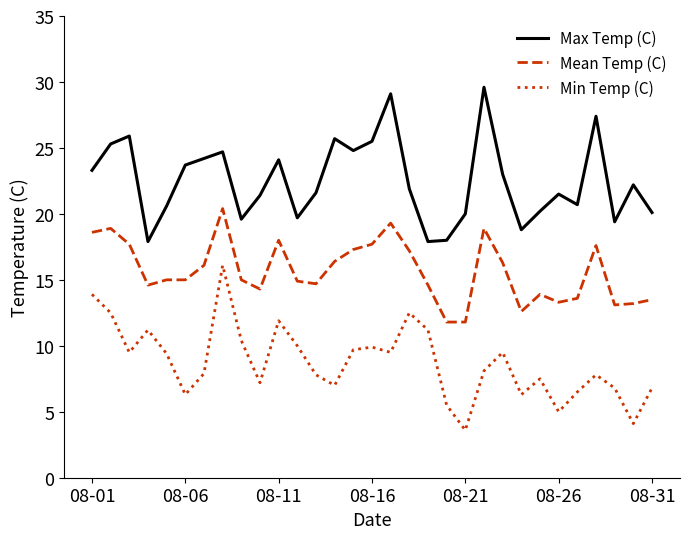

Which series has the largest total across all categories?

Max Temp (C)